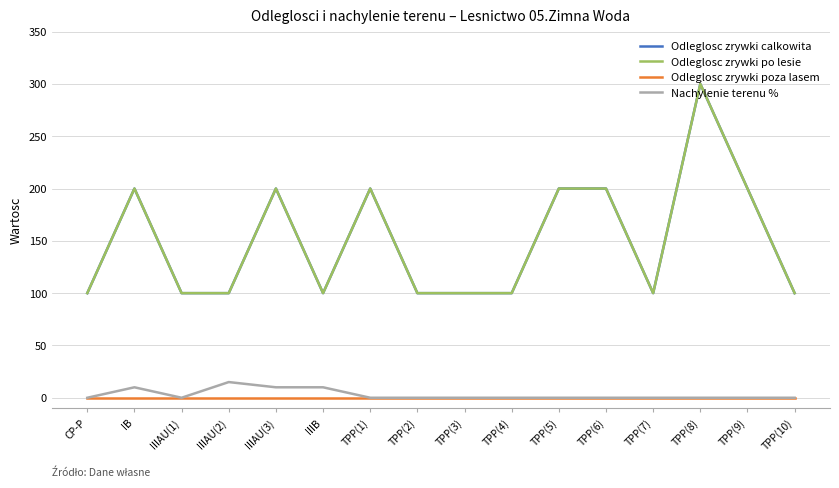

Which series has the largest range (max minus min)?

Odleglosc zrywki calkowita